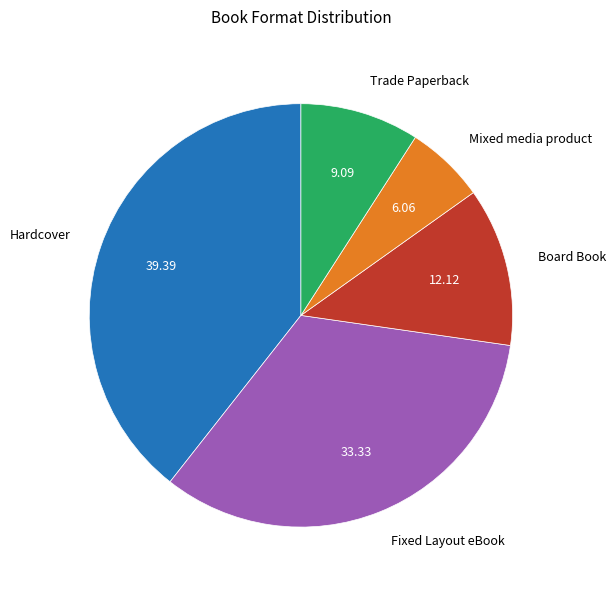

What is the smallest slice in the pie chart?

Mixed media product